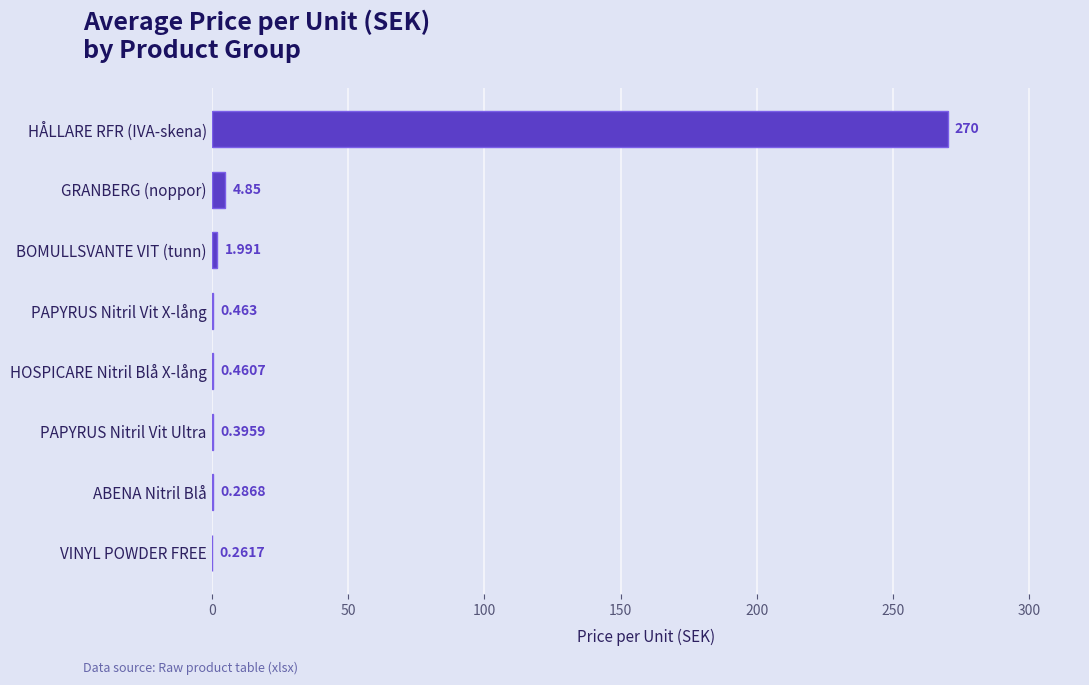

Between VINYL POWDER FREE and BOMULLSVANTE VIT (tunn), which is larger?

BOMULLSVANTE VIT (tunn)